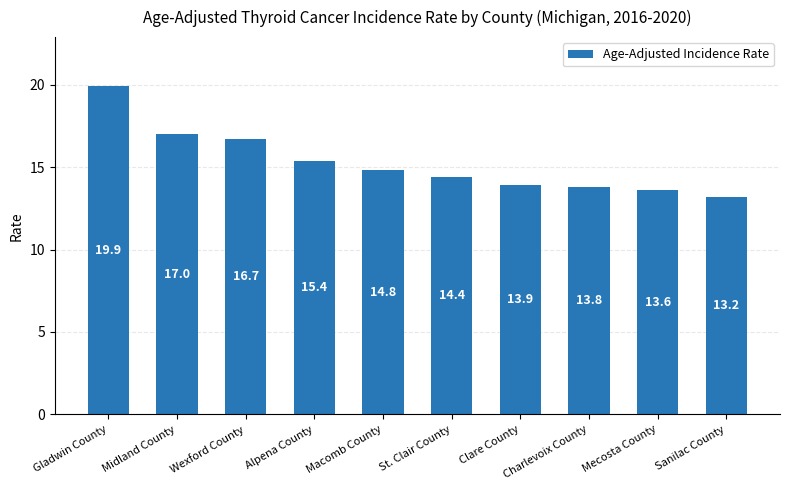

What is the label of the 7th bar from the left?

Clare County